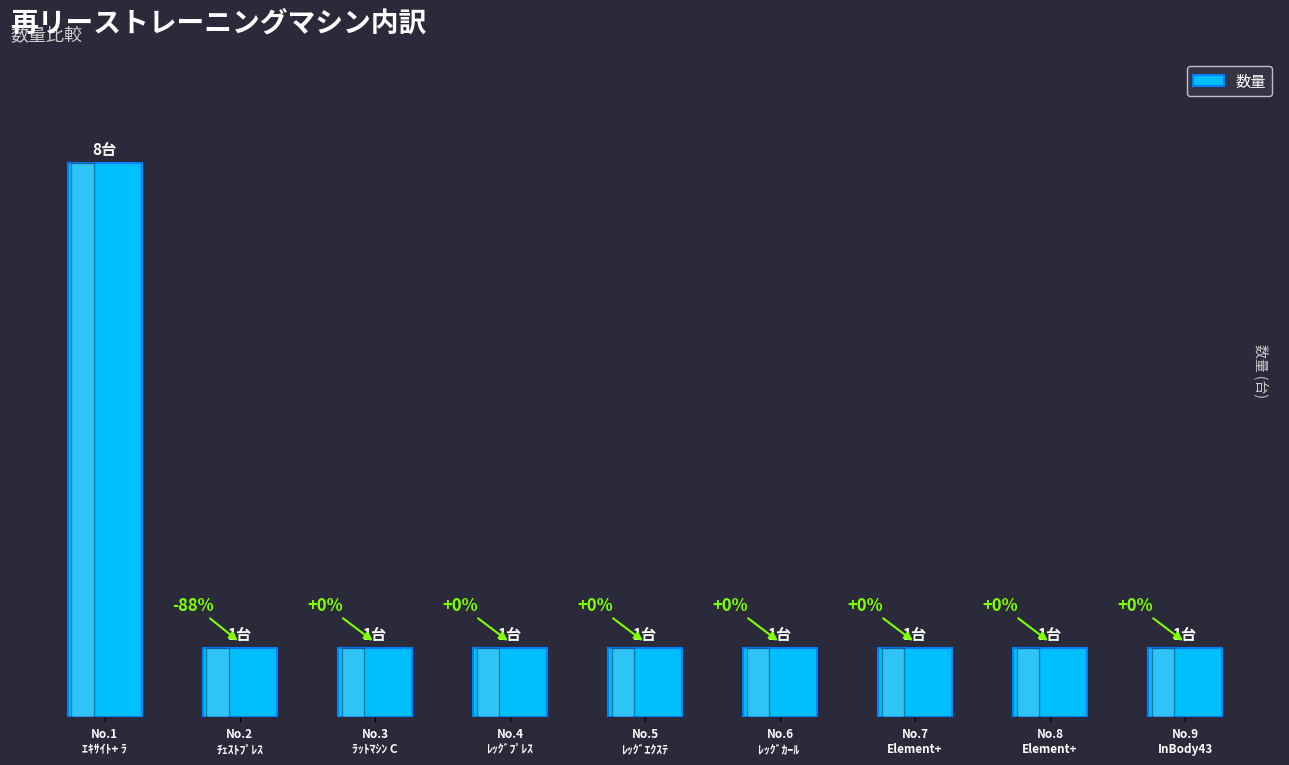

What is the approximate value at No.3
ﾗｯﾄﾏｼﾝ C?

1